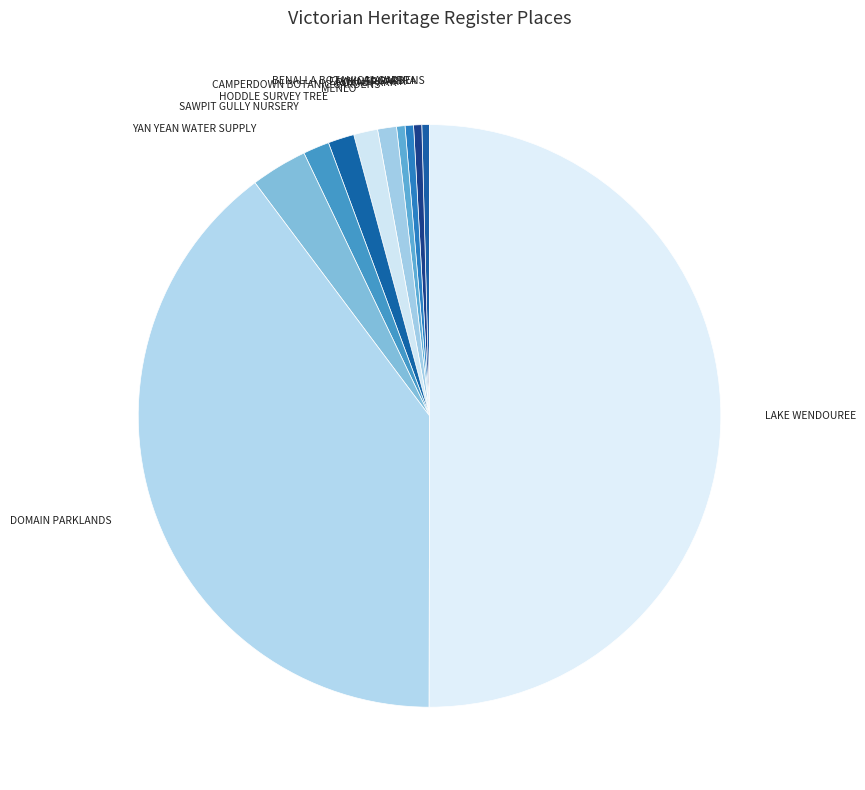

The BENALLA BOTANICAL GARDENS slice represents 8% of the pie. True or false?

False